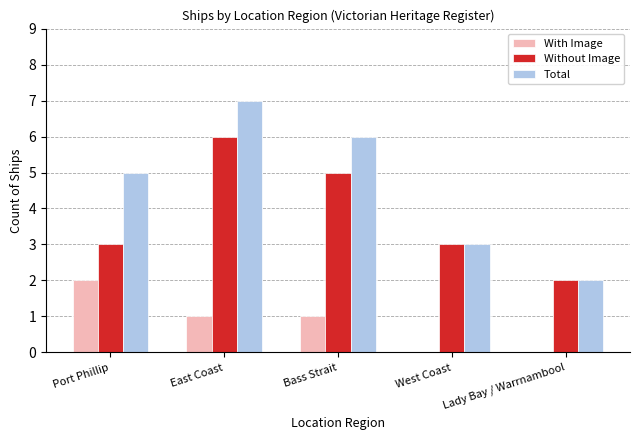

Are the bars horizontal?

No